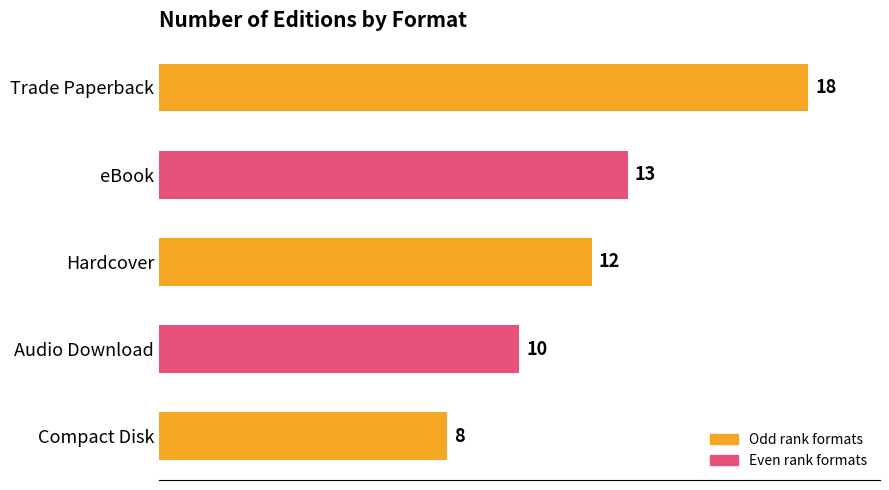

What is the label of the 4th bar from the bottom?

eBook